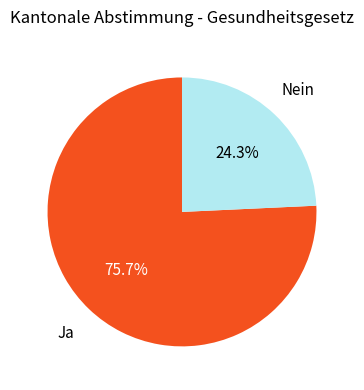

Is there any slice that represents more than half of the pie?

Yes